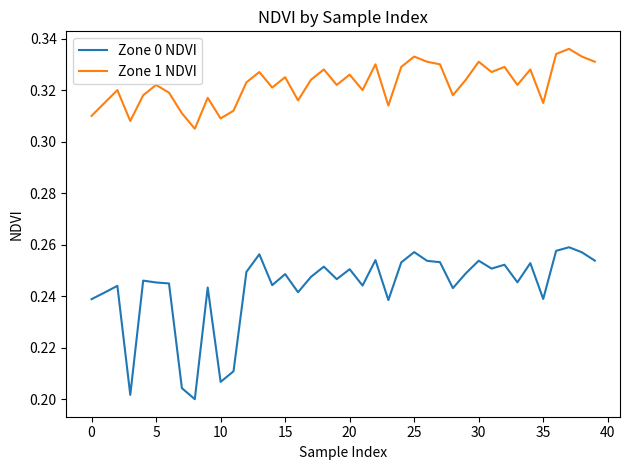

Rank the series by their average value, from highest to lowest.

Zone 1 NDVI, Zone 0 NDVI